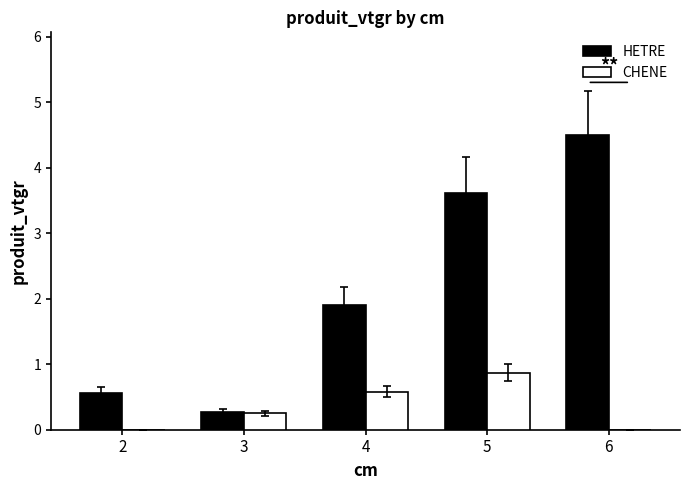

True or false: HETRE has a value of 0.6 at 2.

True